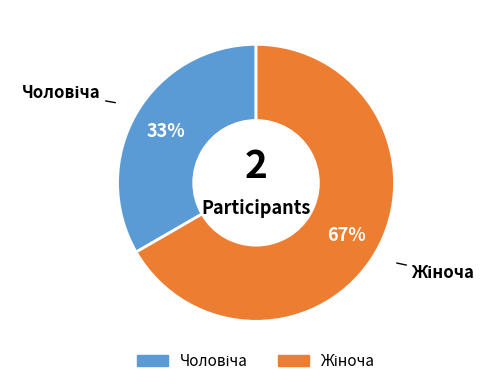

How many slices are in this pie chart?

2